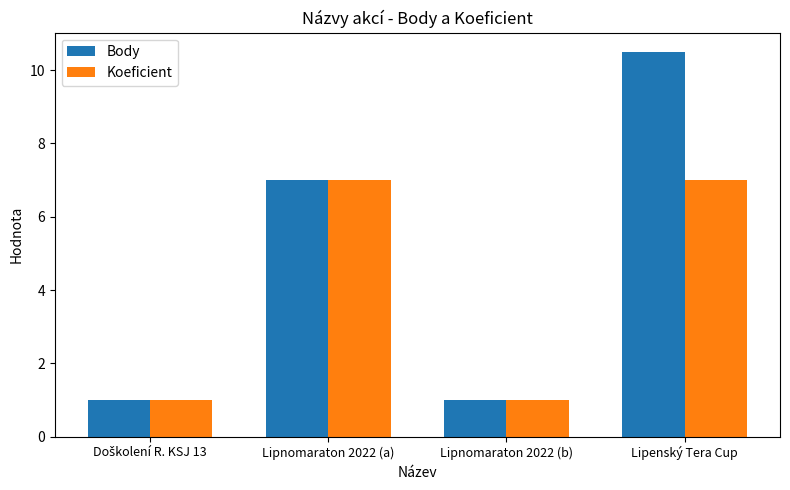

True or false: Koeficient has a value of 7.0 at Lipnomaraton 2022 (a).

True